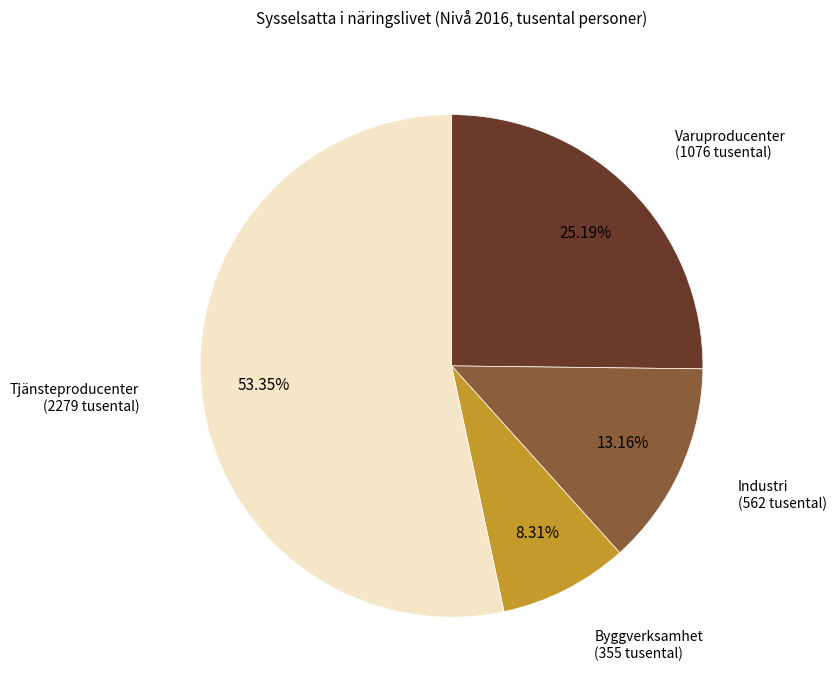

What percentage is the Varuproducenter slice, to the nearest percent?

25%